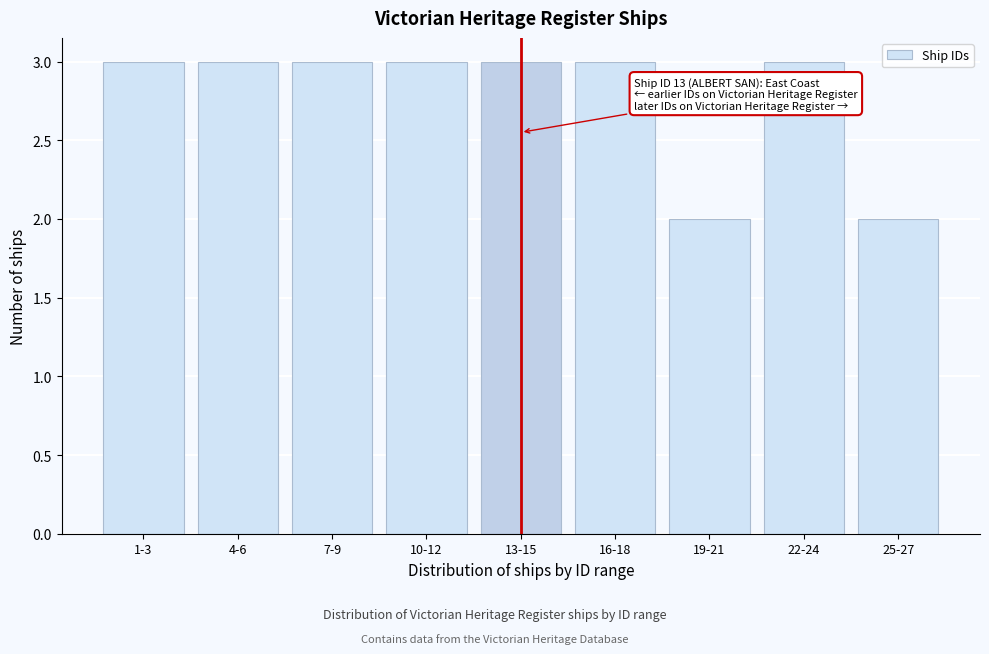

Reading left to right, list all the values displayed in this chart.

3	3	3	3	3	3	2	3	2